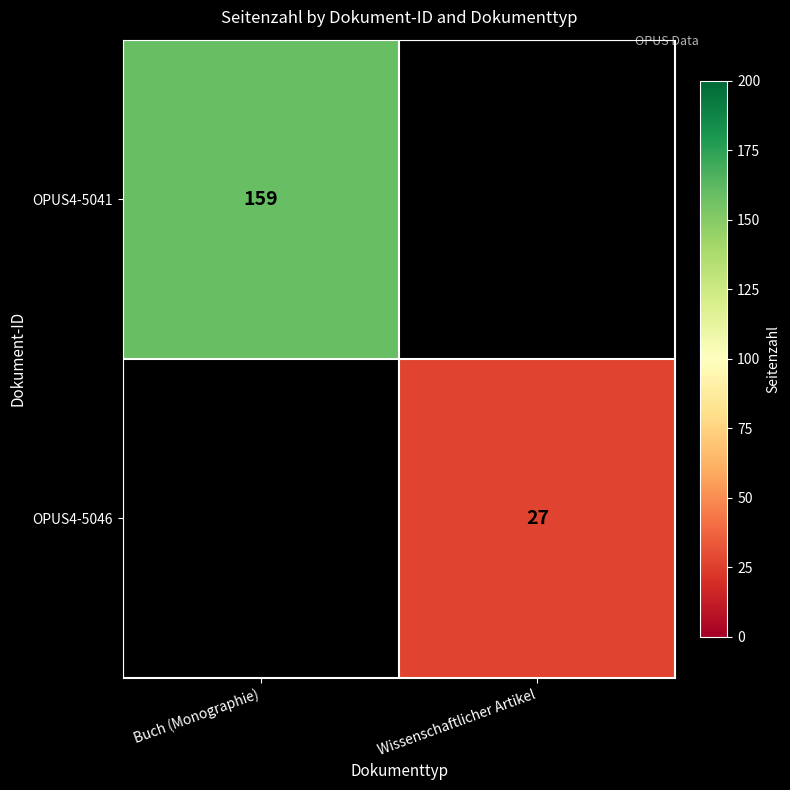

The value of OPUS4-5041 at Buch (Monographie) is 159. True or false?

True